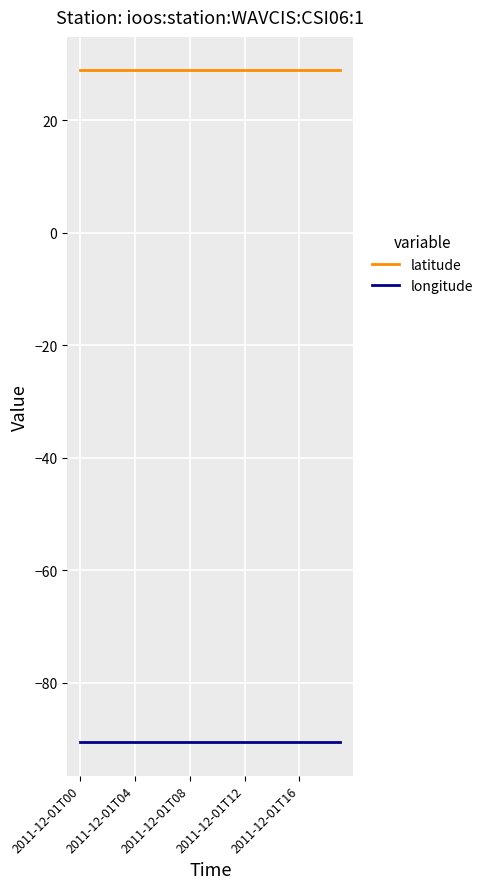

Reading left to right, transcribe all the data shown in this chart.

latitude: 28.9	28.9	28.9	28.9	28.9	28.9	28.9	28.9	28.9	28.9	28.9	28.9	28.9	28.9	28.9	28.9	28.9	28.9	28.9	28.9
longitude: -90.5	-90.5	-90.5	-90.5	-90.5	-90.5	-90.5	-90.5	-90.5	-90.5	-90.5	-90.5	-90.5	-90.5	-90.5	-90.5	-90.5	-90.5	-90.5	-90.5